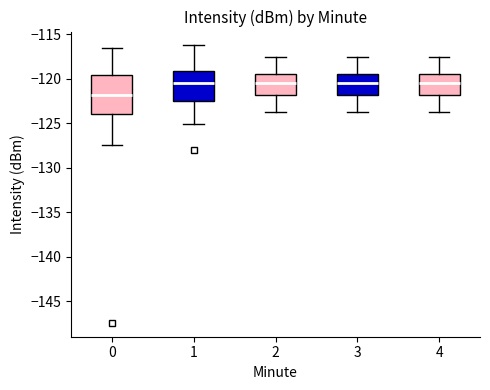

Reading left to right, transcribe this box plot: for each box, give where its median line is, the range the box spans, and where its two whiskers end, as read against the y-axis. The values are not printed on the chart, so give them approximately, as read against the axis.

0: median -122.0, box -124.0 to -119.5, whiskers -127.5 to -116.5
1: median -120.5, box -122.5 to -119.0, whiskers -125.0 to -116.5
2: median -120.5, box -122.0 to -119.5, whiskers -124.0 to -117.5
3: median -120.5, box -122.0 to -119.5, whiskers -124.0 to -117.5
4: median -120.5, box -122.0 to -119.5, whiskers -124.0 to -117.5